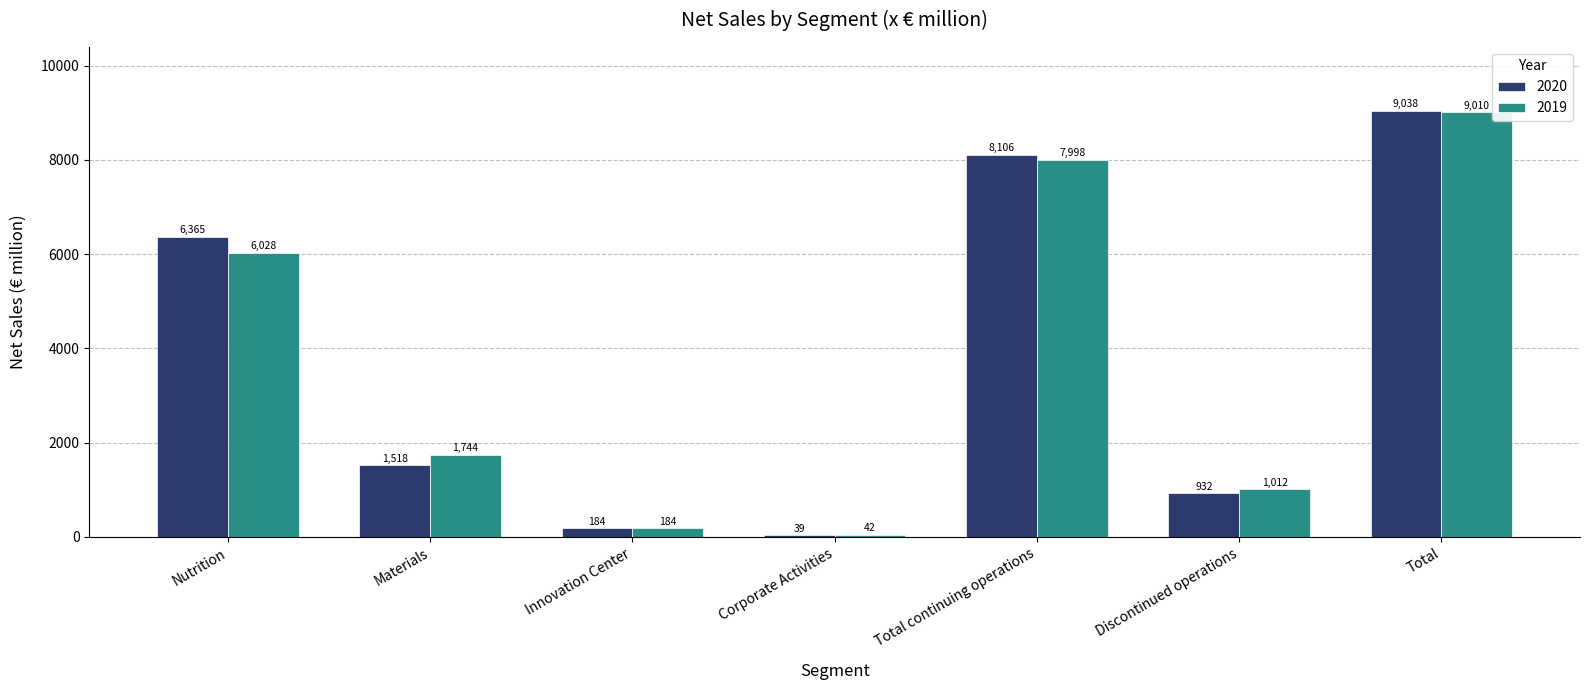

Reading left to right, list all the values displayed in this chart.

2020: Nutrition=6365	Materials=1518	Innovation Center=184	Corporate Activities=39	Total continuing operations=8106	Discontinued operations=932	Total=9038
2019: Nutrition=6028	Materials=1744	Innovation Center=184	Corporate Activities=42	Total continuing operations=7998	Discontinued operations=1012	Total=9010